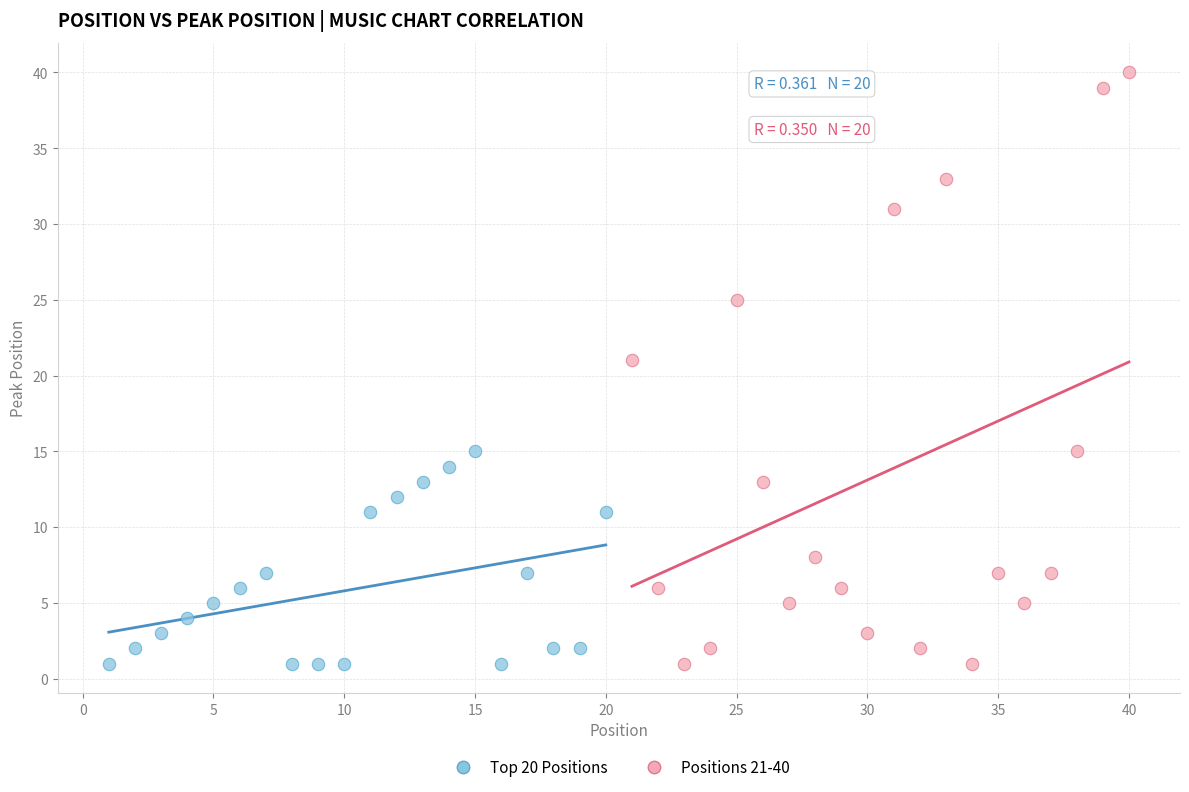

Which series has the largest Y range (max minus min)?

Positions 21-40